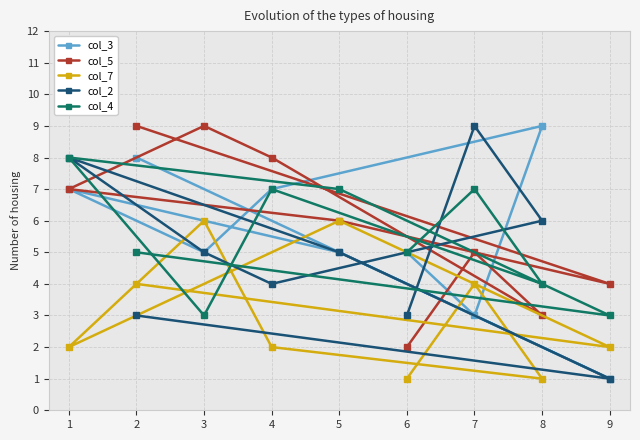

What is the minimum value for col_7?

1